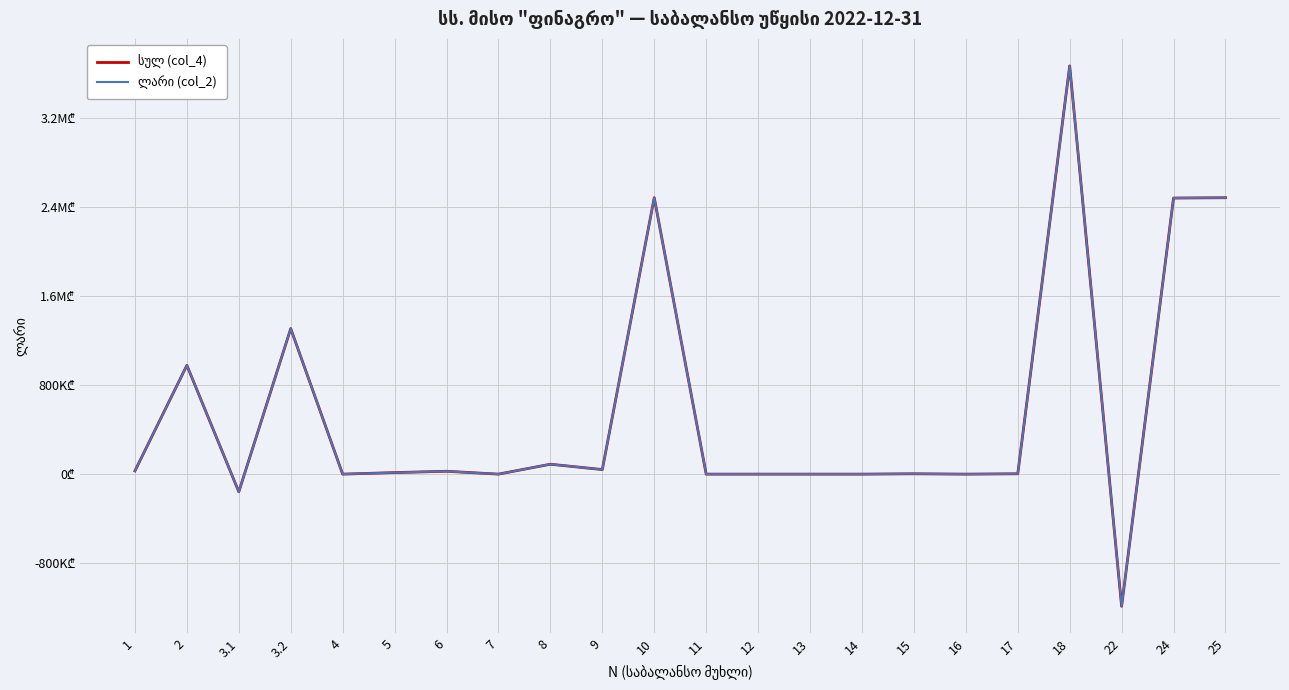

Does the chart display data point markers on the line(s)?

No